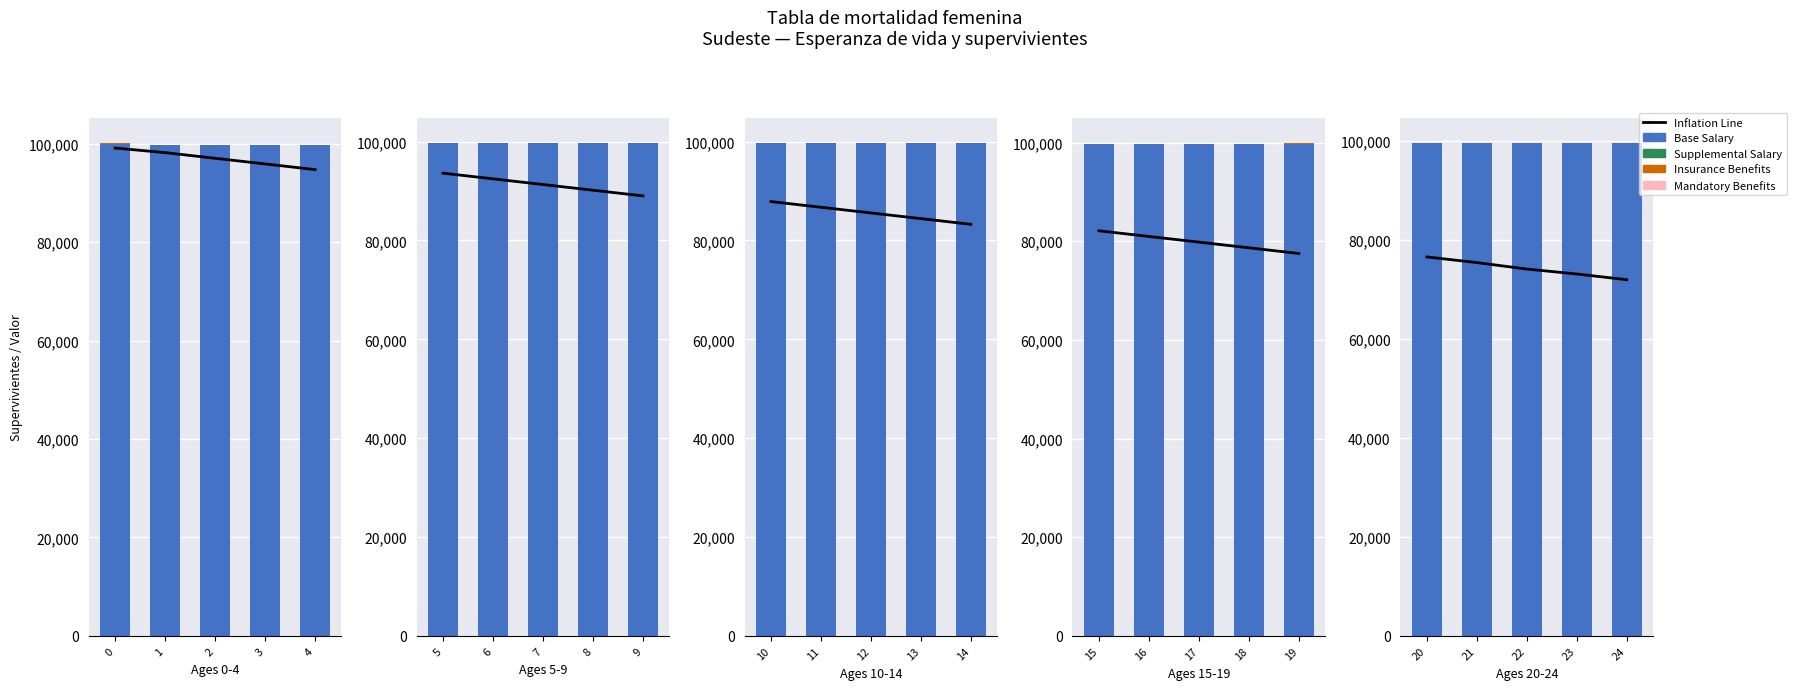

Are the bars horizontal?

No